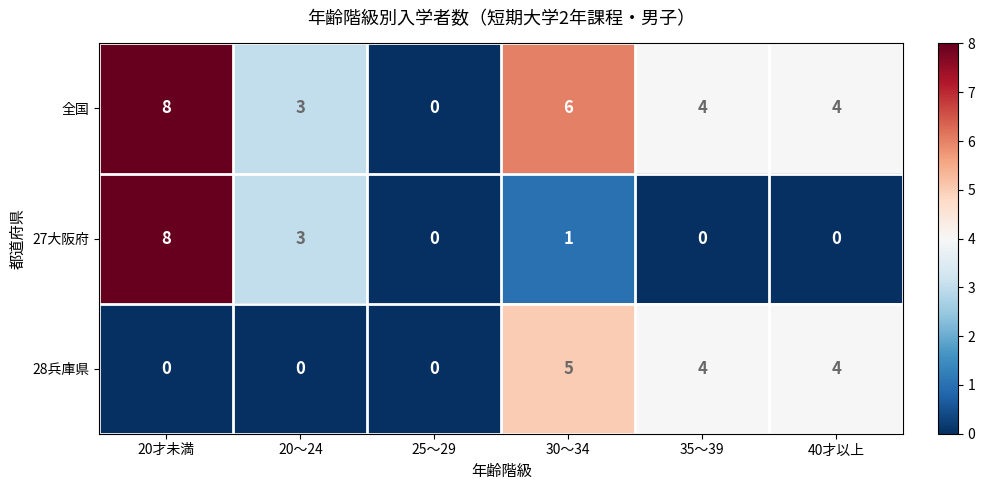

How many data points does each series have?

6